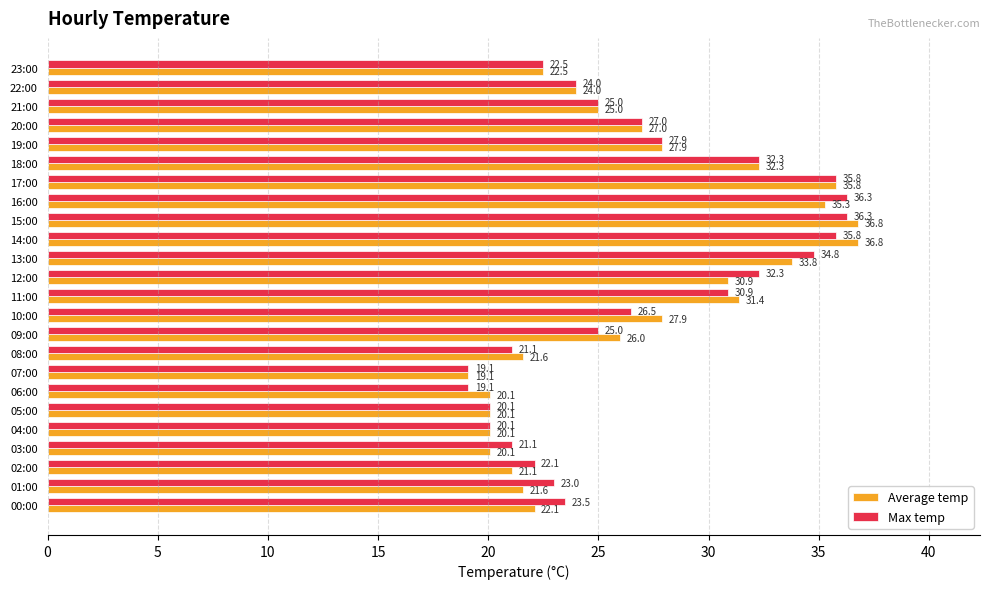

The value of Average temp at 22:00 is 7.3. True or false?

False